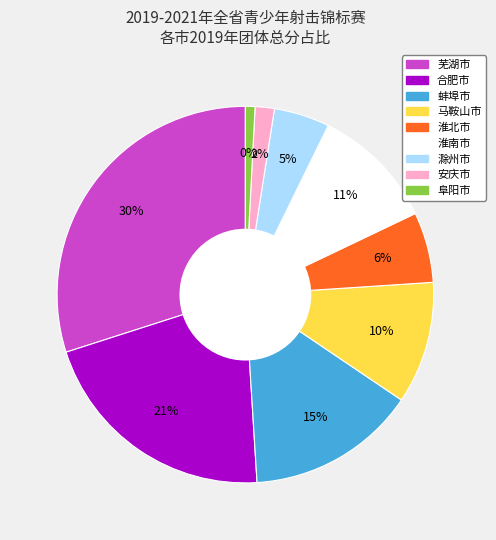

True or false: 淮南市 accounts for 11% of the total.

True